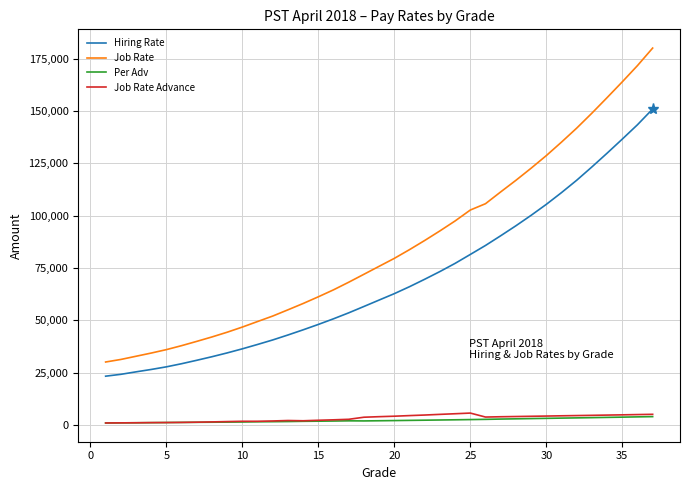

What is the greatest value displayed?

180001